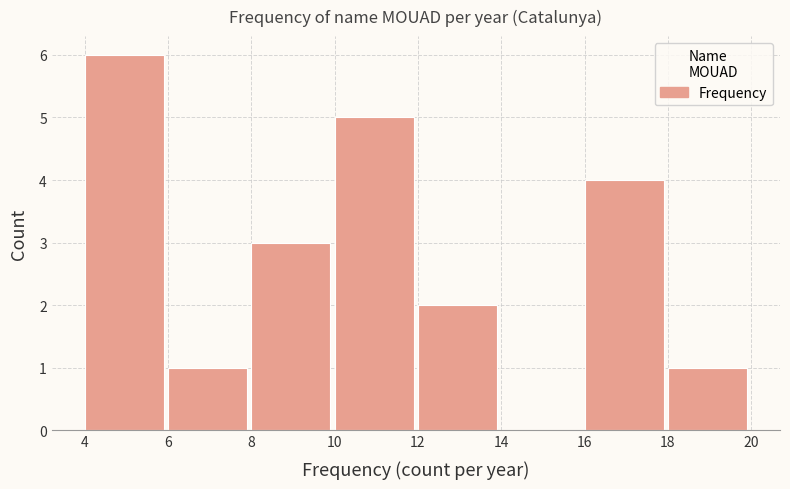

Which range on the x-axis has the tallest bar?

4 to 6